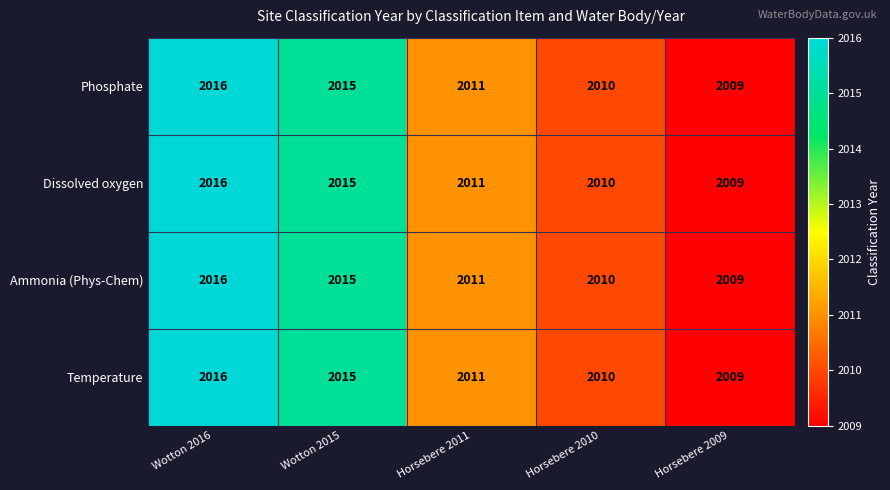

What is the difference between the maximum and second lowest values in the Temperature series?

6